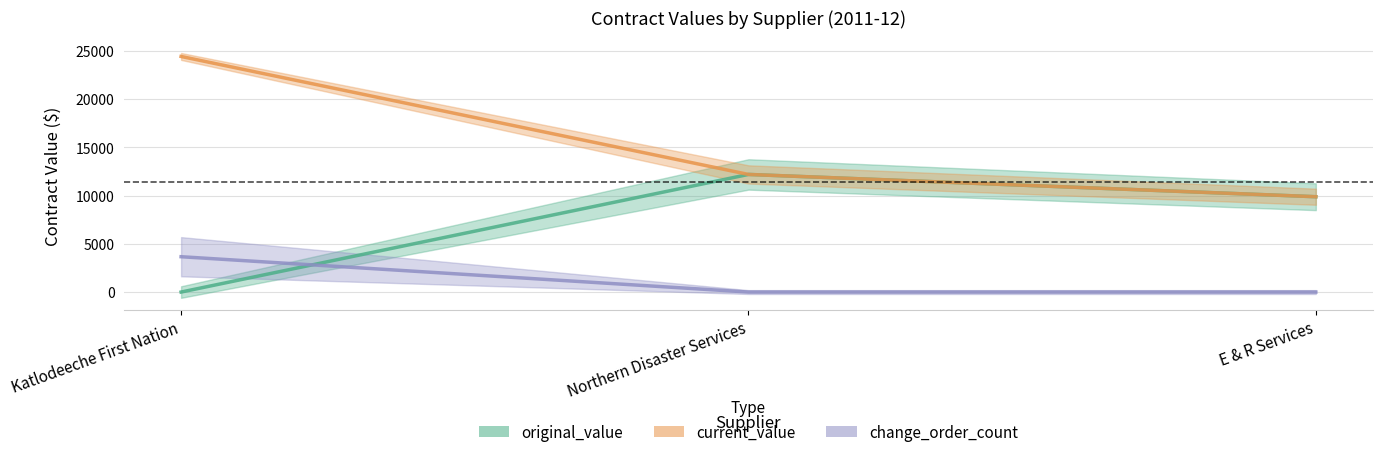

What are all the series names shown in the legend?

original_value, current_value, change_order_count